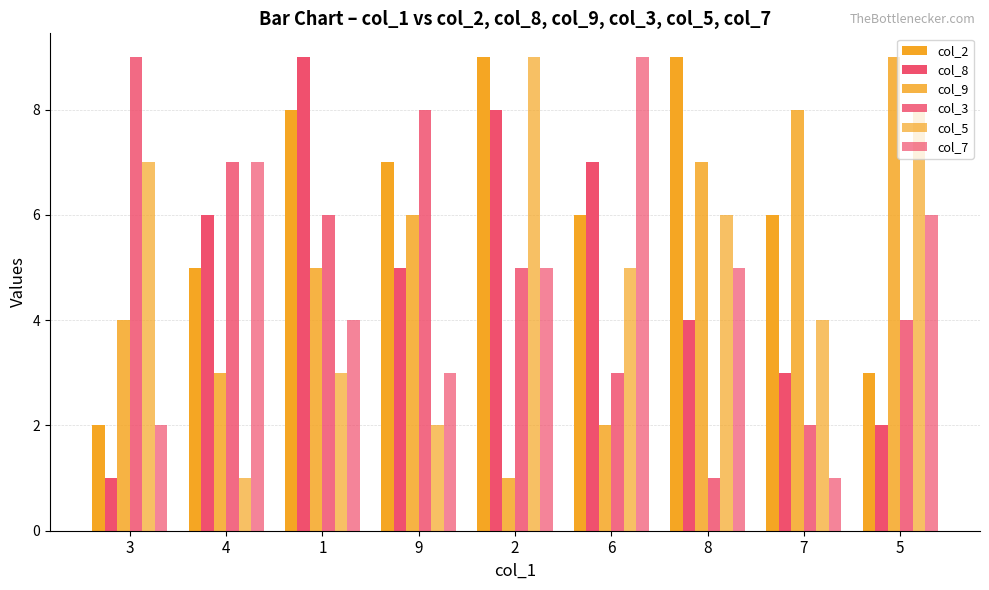

How many values in the col_7 series are below 5?

4